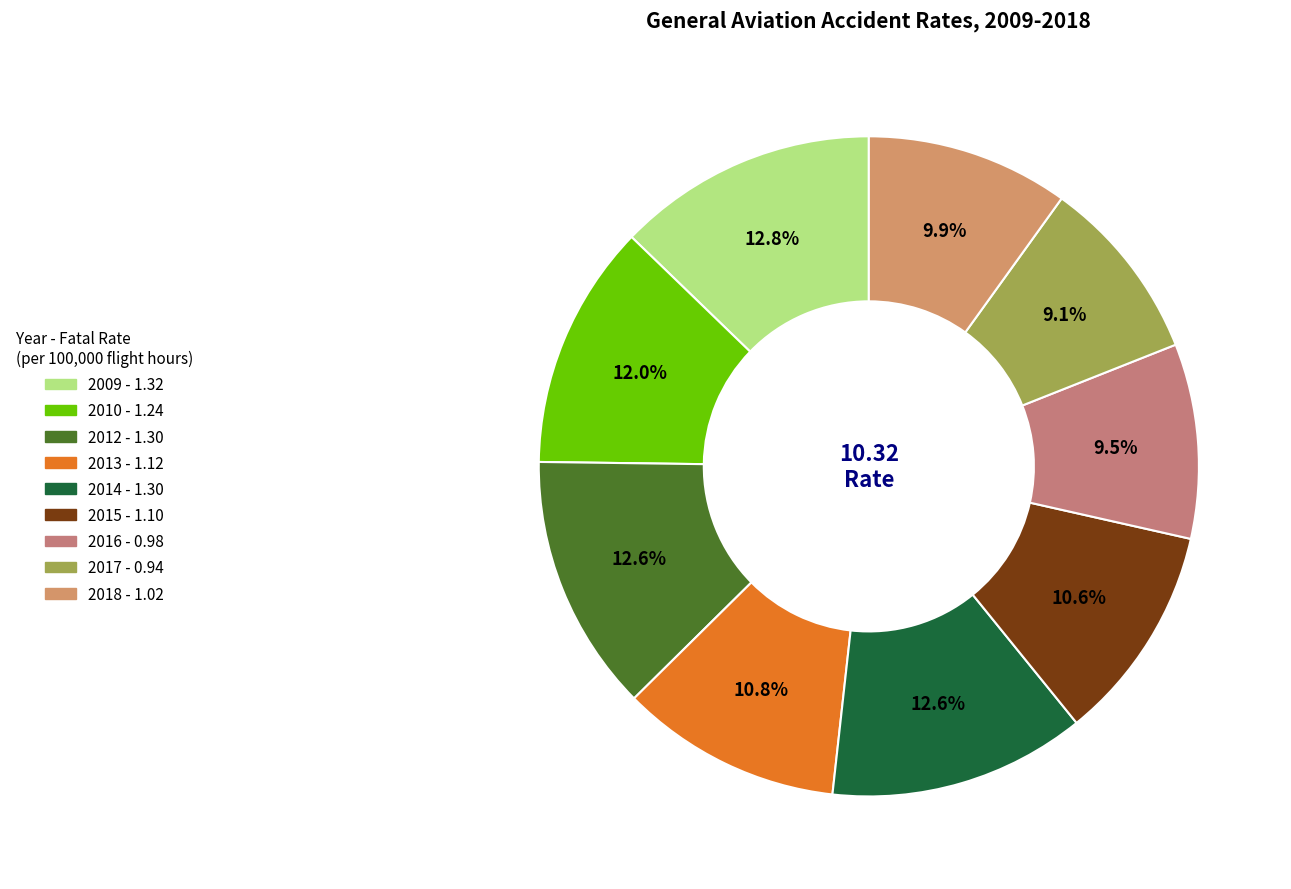

To the nearest percent, what is the difference between the largest and smallest slice percentages?

4%